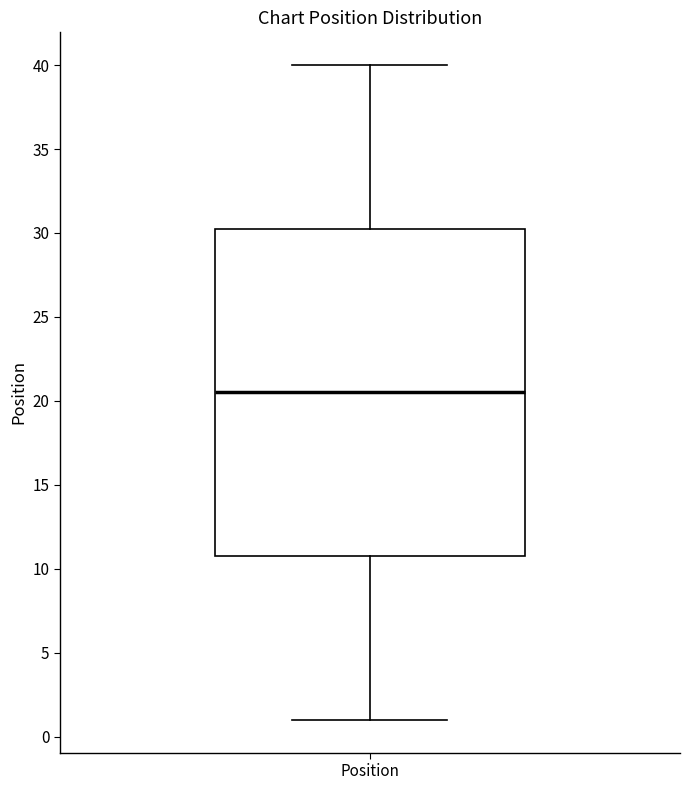

Read this box plot against the y-axis: the position of the median line, the range covered by the box, and the ends of both whiskers. The values are not printed on the chart, so give them approximately, as read against the axis.

median 20.5, box 11.0 to 30.5, whiskers 1.0 to 40.0